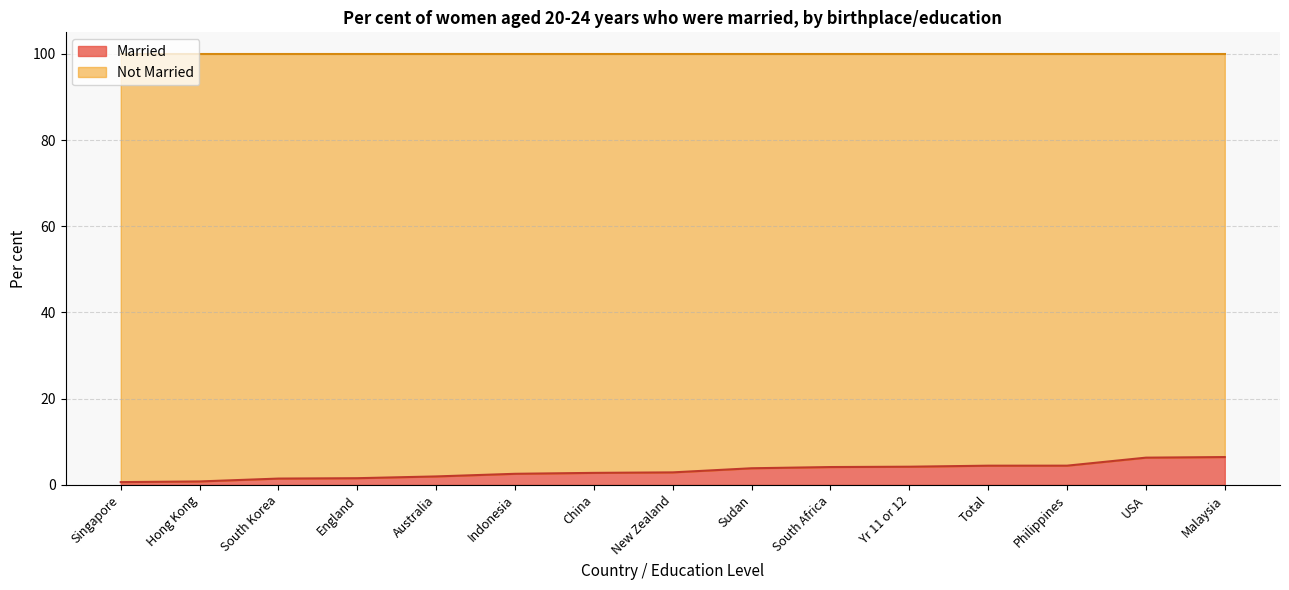

What is the difference between the second highest and second lowest values?

5.5